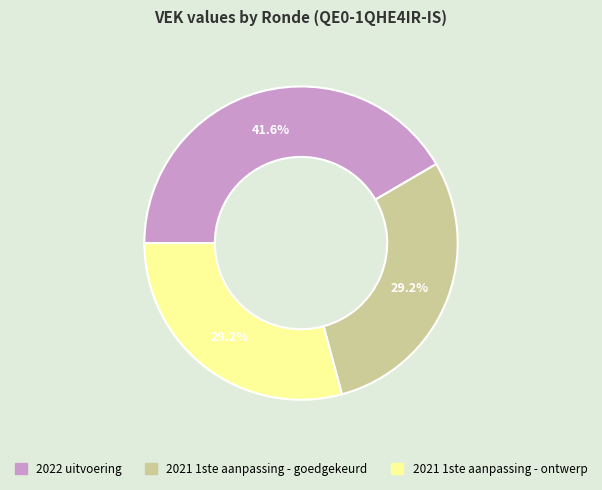

The 2021 1ste aanpassing - ontwerp slice represents 18% of the pie. True or false?

False